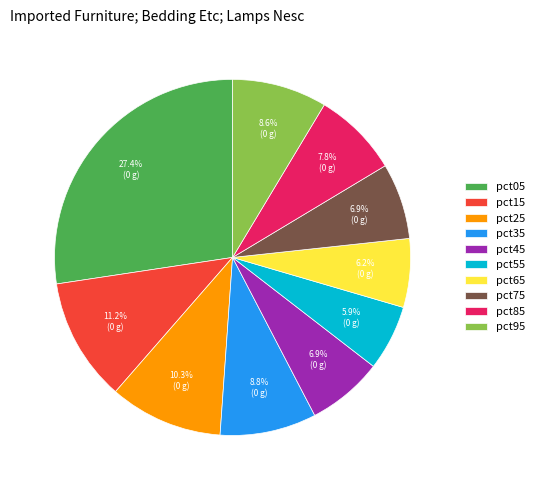

Which has a higher value, pct05 or pct45?

pct05